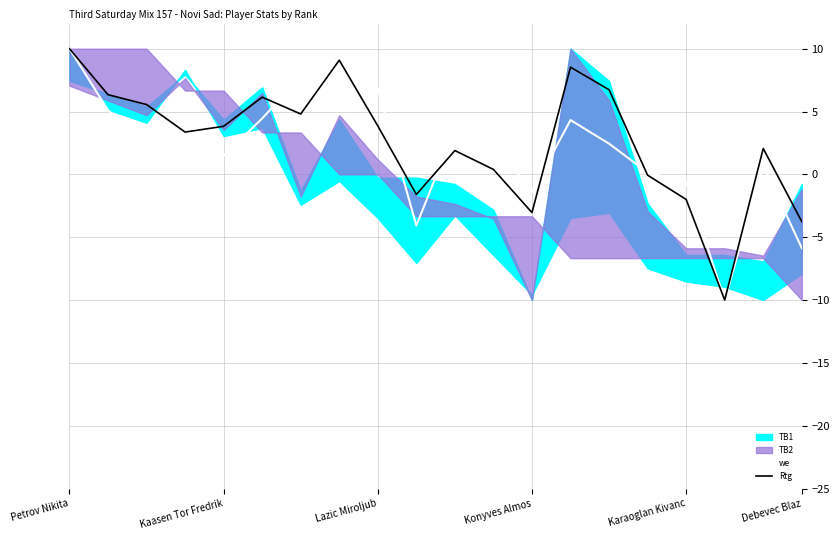

Reading left to right, list all the values displayed in this chart.

we: 10.0	5.1	2.3	0.8	1.5	4.4	7.8	7.5	6.8	-4.1	3.6	2.7	-1.4	4.3	2.4	0.1	-0.6	-10.0	0.7	-5.9
Rtg: 10.0	6.3	5.6	3.4	3.8	6.1	4.8	9.1	3.9	-1.6	1.9	0.4	-3.0	8.5	6.7	-0.1	-2.0	-10.0	2.1	-3.8